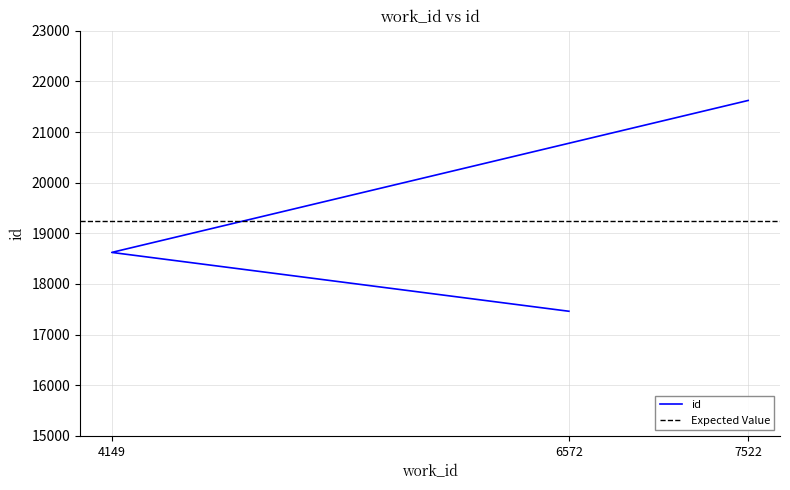

At which label is the value closest to 19541?

4149